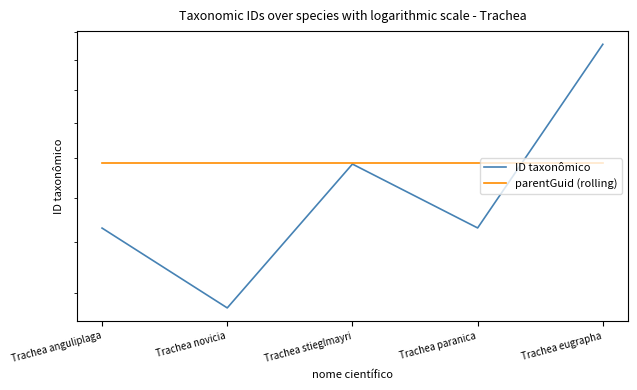

What is the difference between the maximum and minimum values in the ID taxonômico series?

136413